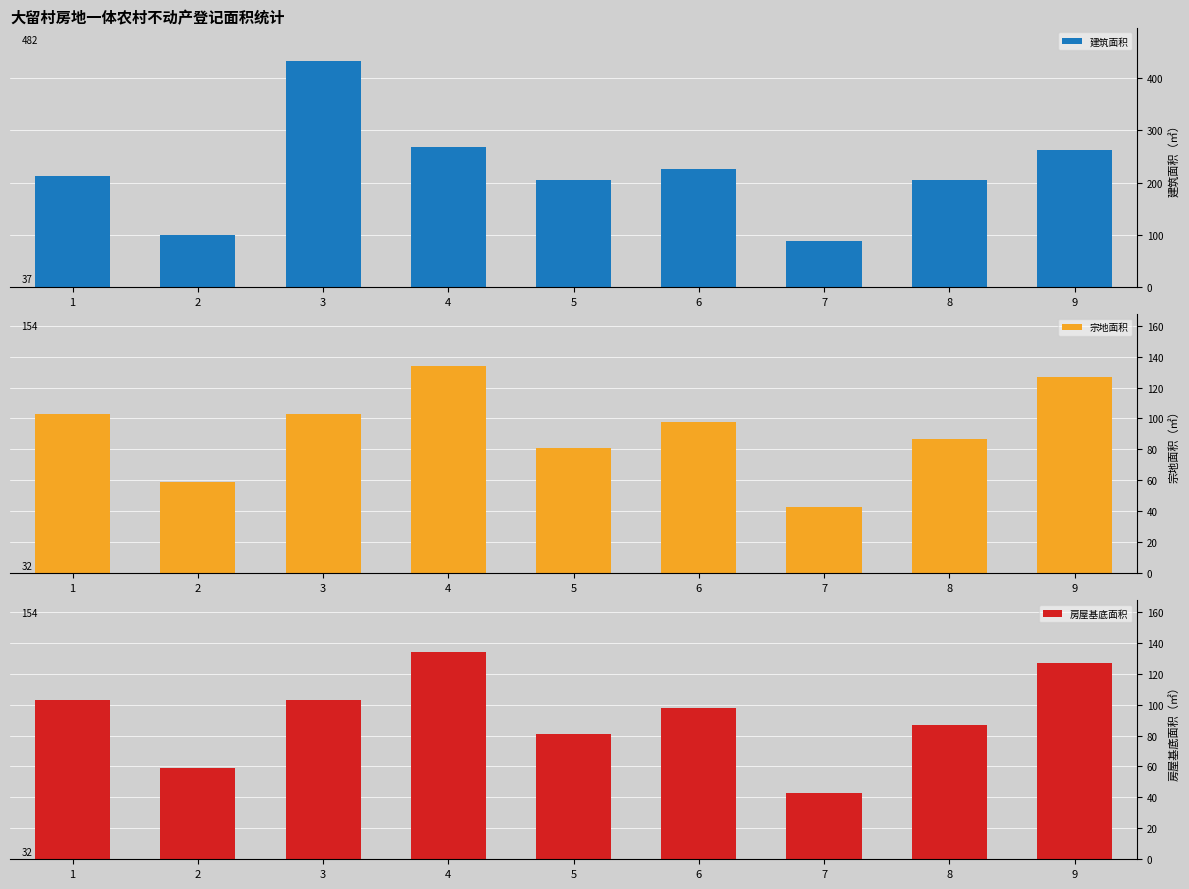

At which label is 房屋基底面积 closest to 88?

8